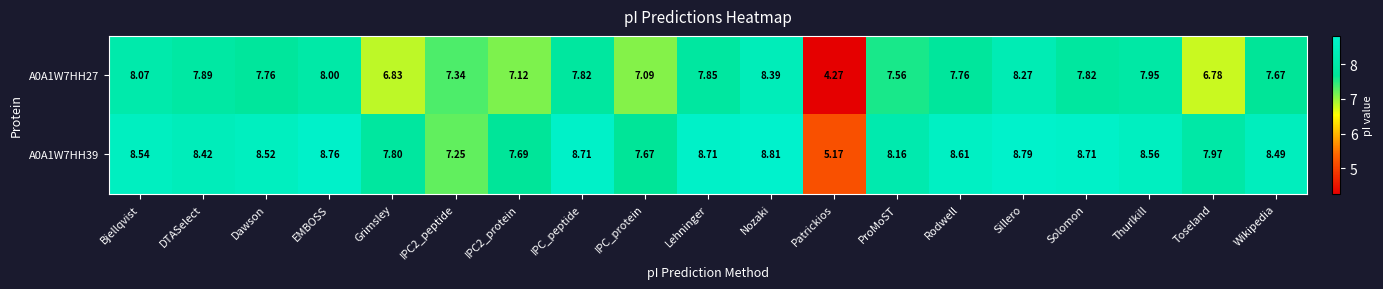

At how many categories does at least one series exceed 6?

18